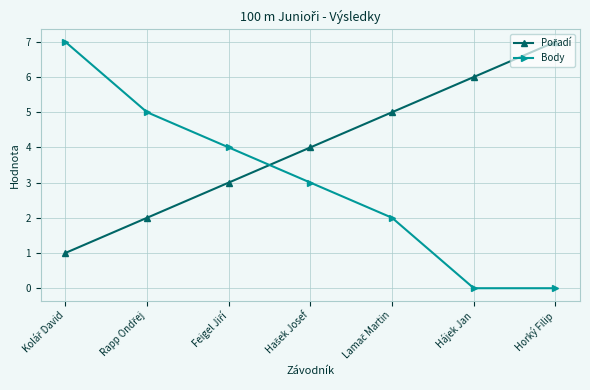

What is the total value across all series at Hájek Jan?

6